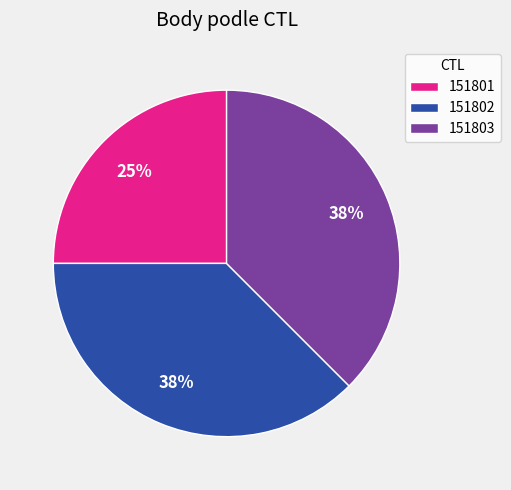

Is 151801 the majority of the pie?

No